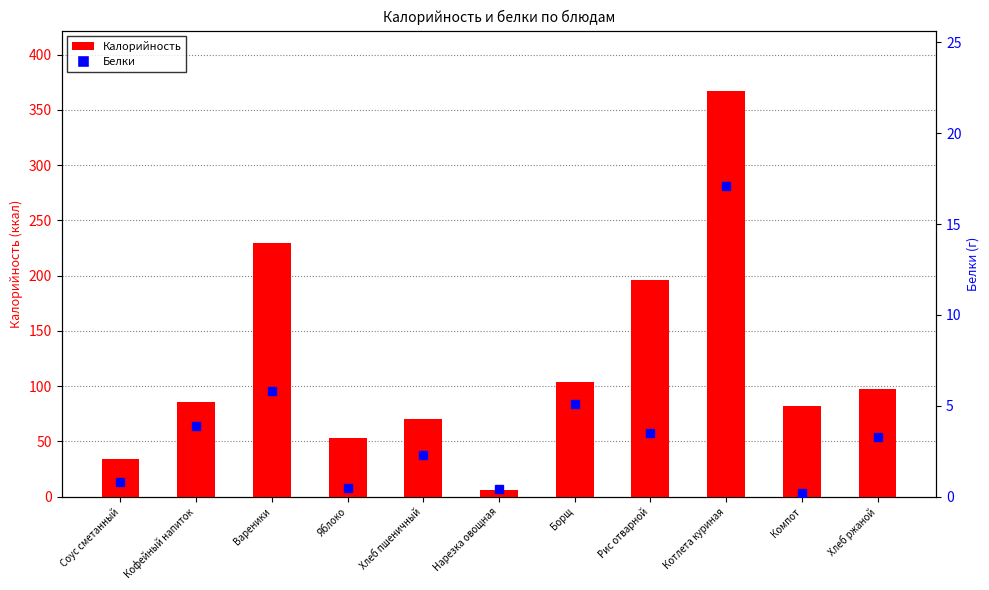

What is the sum of the Белки values at Рис отварной and Вареники?

9.3